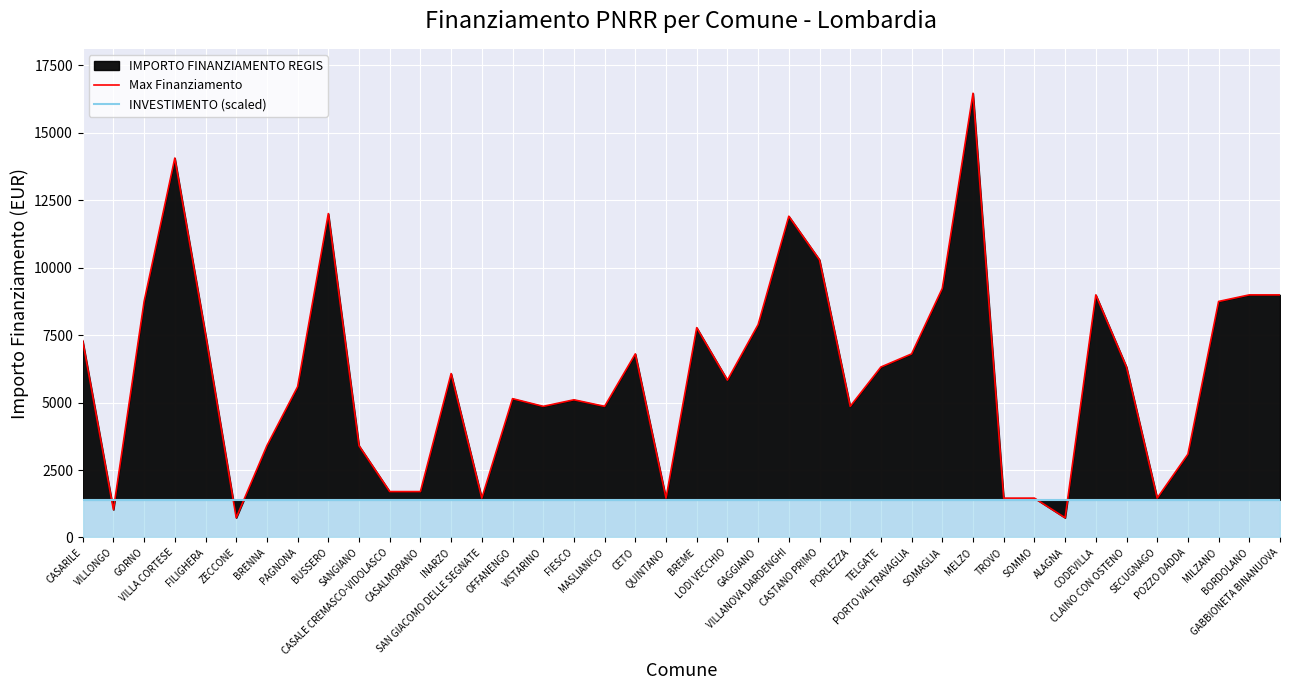

What is the smallest value displayed?

729